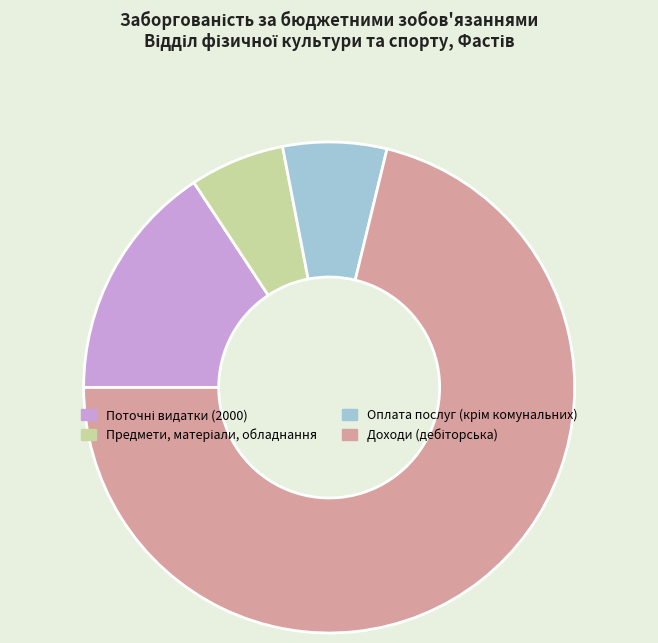

Is there any slice that represents more than half of the pie?

Yes